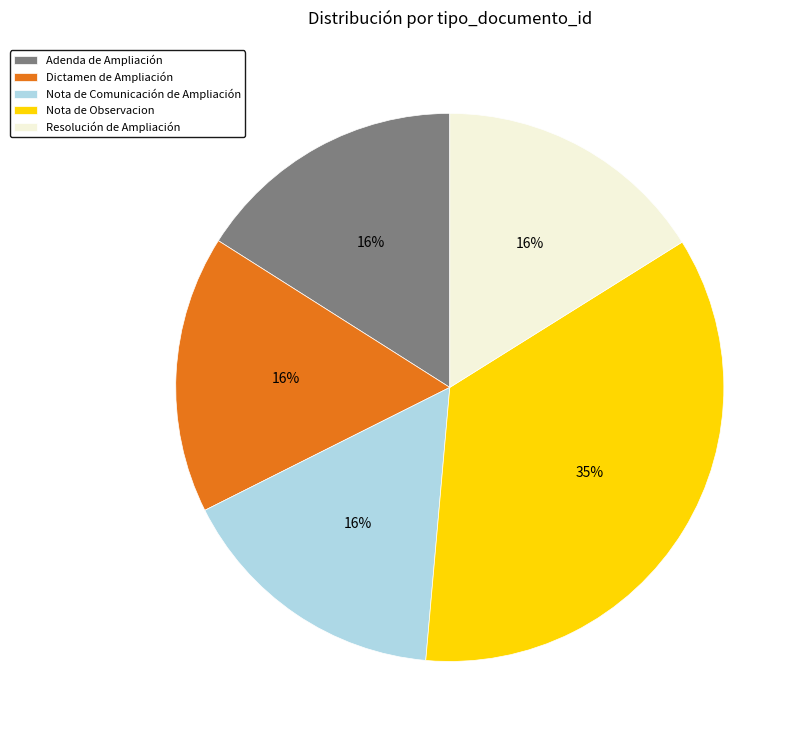

To the nearest percent, what percentage of the pie is Adenda de Ampliación?

16%